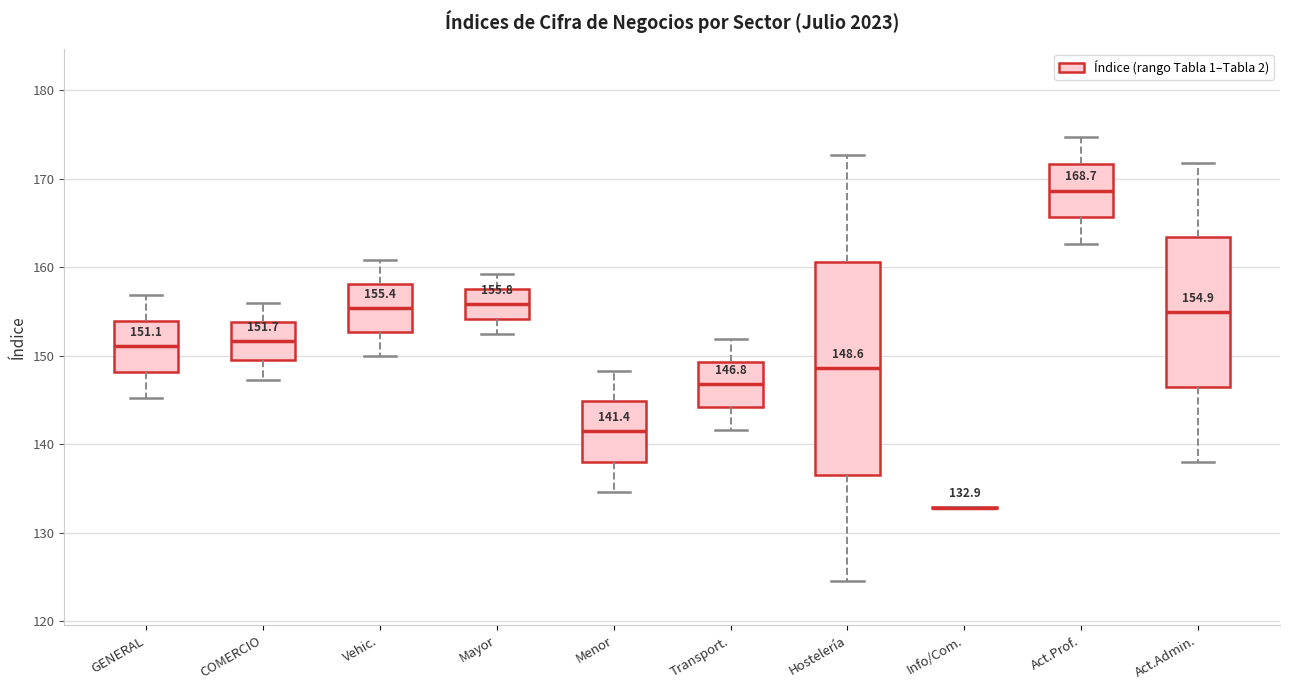

Which box is the tallest, from its lower edge to its upper edge?

Hostelería